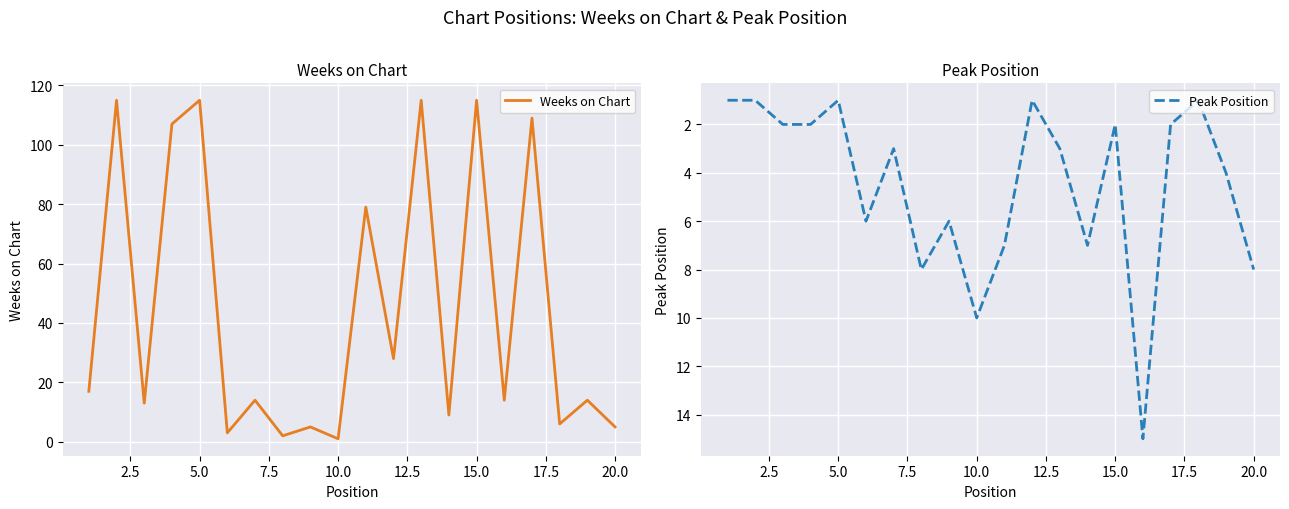

Which series has the largest range (max minus min)?

Weeks on Chart